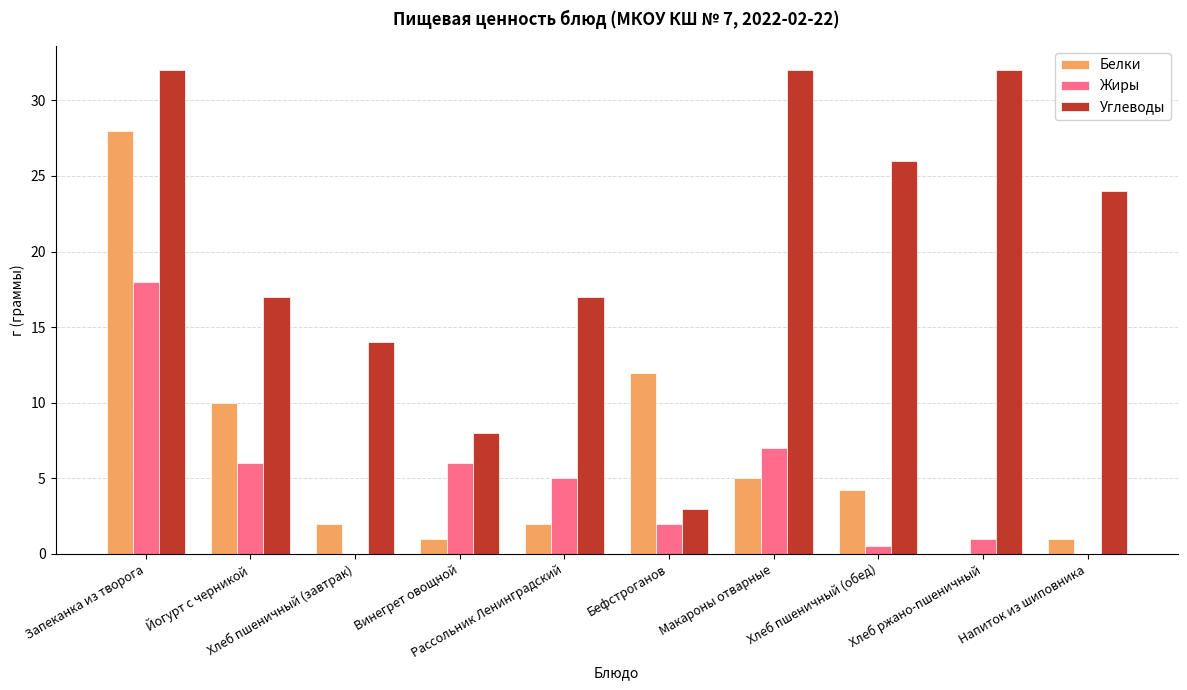

Count the Углеводы values in the range 14 to 32.

8